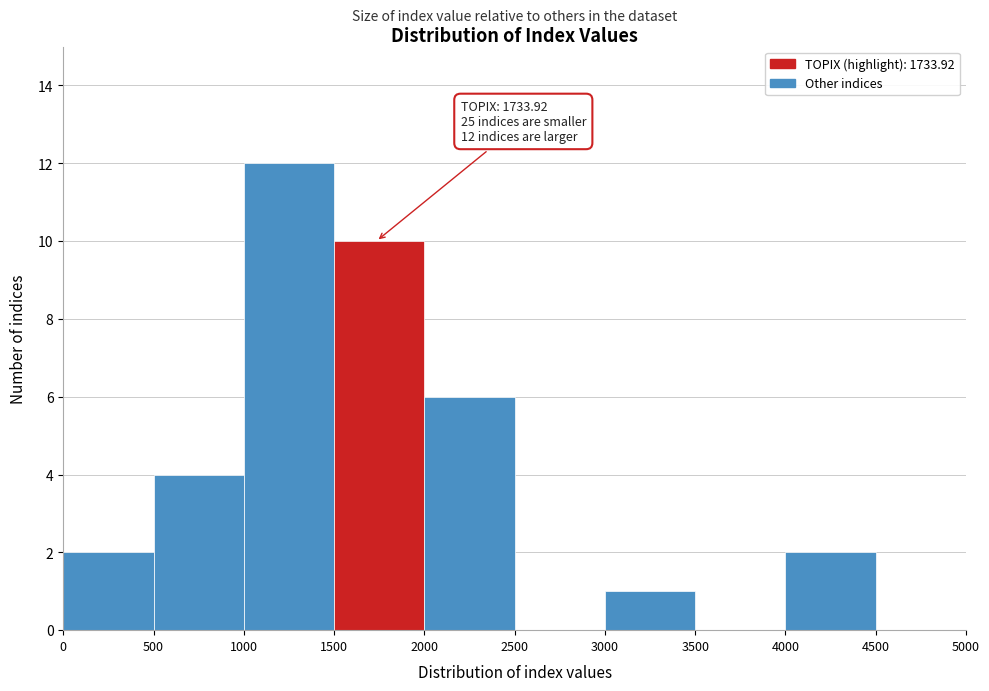

Over which range of the x-axis is the bar tallest?

1000 to 1500